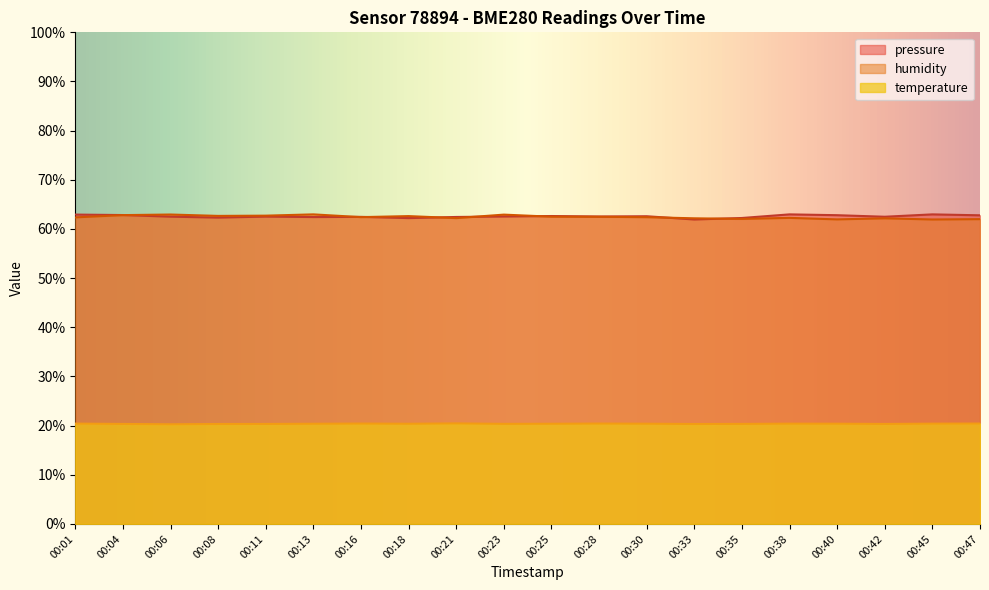

Reading left to right, extract all data points from this chart.

temperature: 20.4	20.3	20.3	20.3	20.3	20.4	20.4	20.4	20.4	20.4	20.4	20.4	20.4	20.3	20.4	20.4	20.4	20.3	20.4	20.4
humidity: 62.4	62.8	62.9	62.7	62.7	63.0	62.4	62.6	62.2	62.9	62.5	62.5	62.4	62.2	62.0	62.3	62.0	62.2	61.9	62.0
pressure: 62.9	62.8	62.5	62.3	62.5	62.4	62.5	62.2	62.4	62.5	62.6	62.5	62.6	61.9	62.2	63.0	62.8	62.5	63.0	62.8